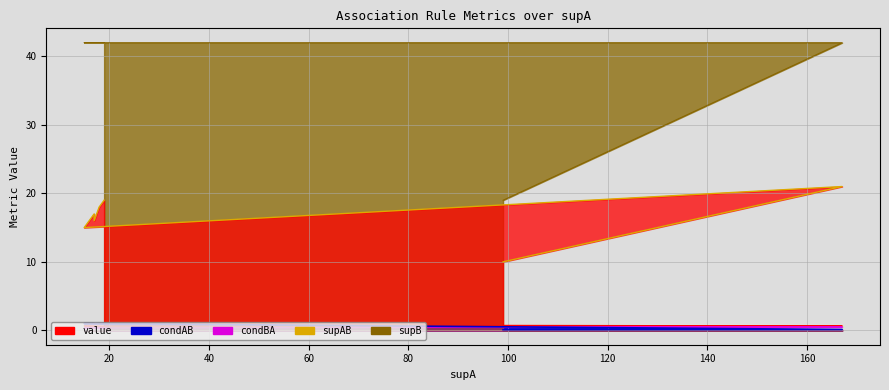

True or false: supB and supAB cross at least once.

False